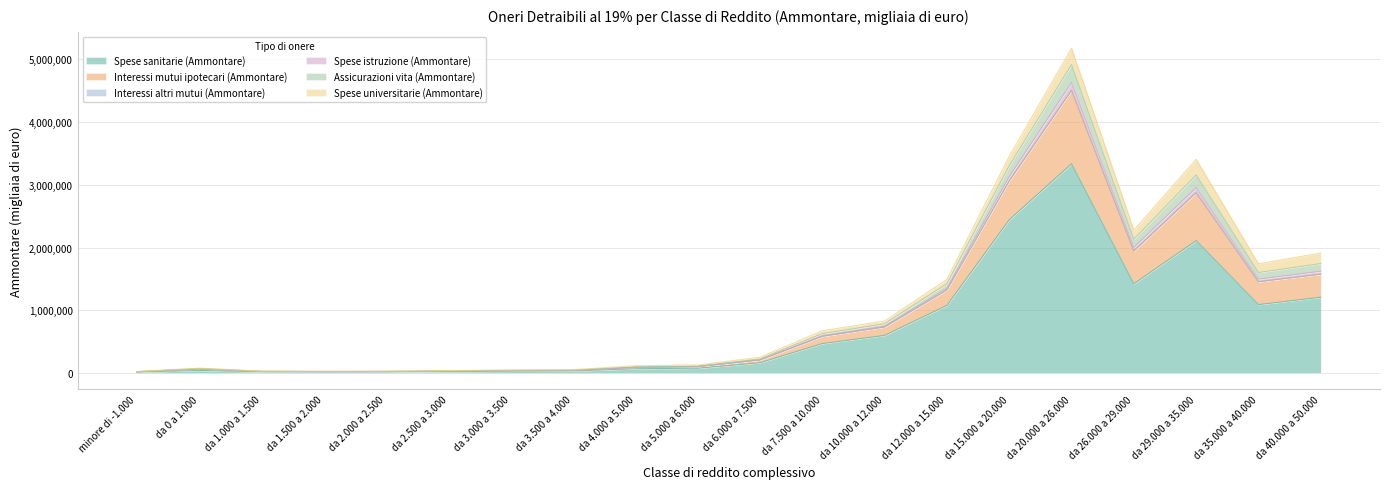

True or false: Spese sanitarie (Ammontare) and Assicurazioni vita (Ammontare) cross at least once.

False